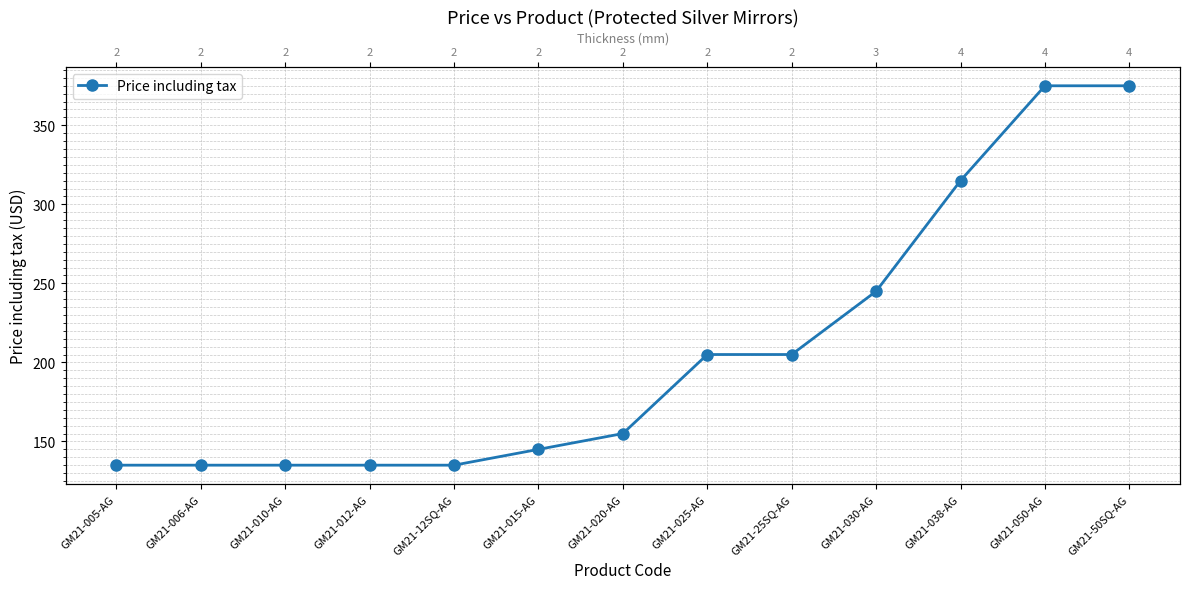

Reading left to right, extract all data points from this chart.

135	135	135	135	135	145	155	205	205	245	315	375	375